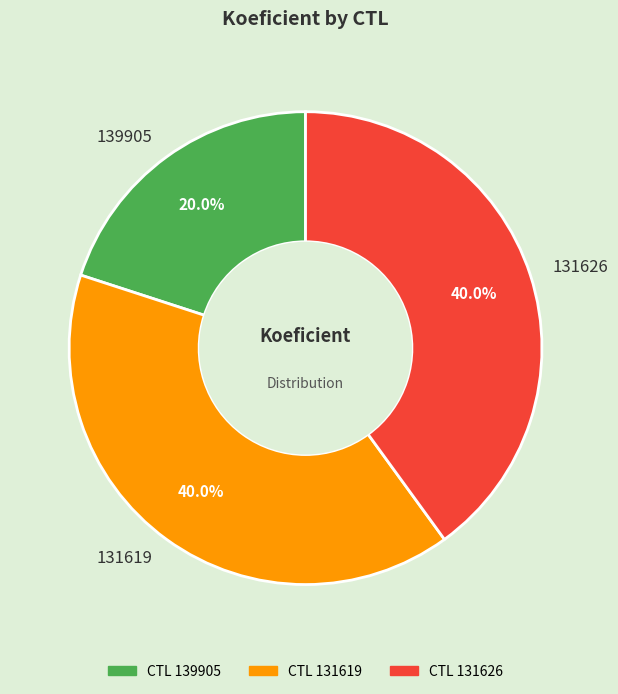

What is the ratio of the value at 139905 to the value at 131626?

0.5